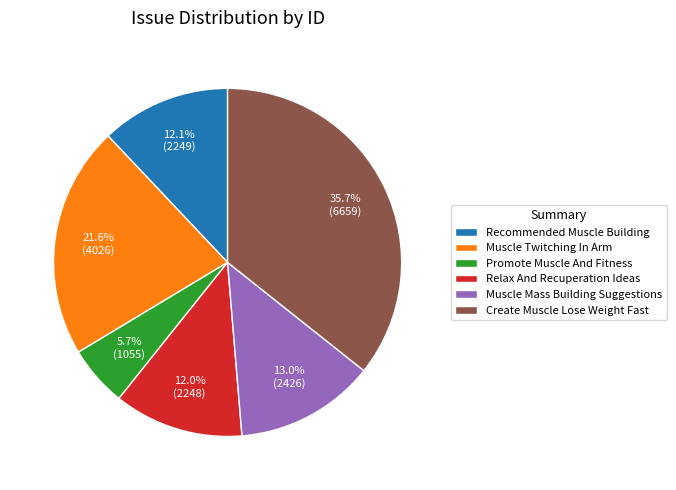

Is there a majority slice in this chart?

No